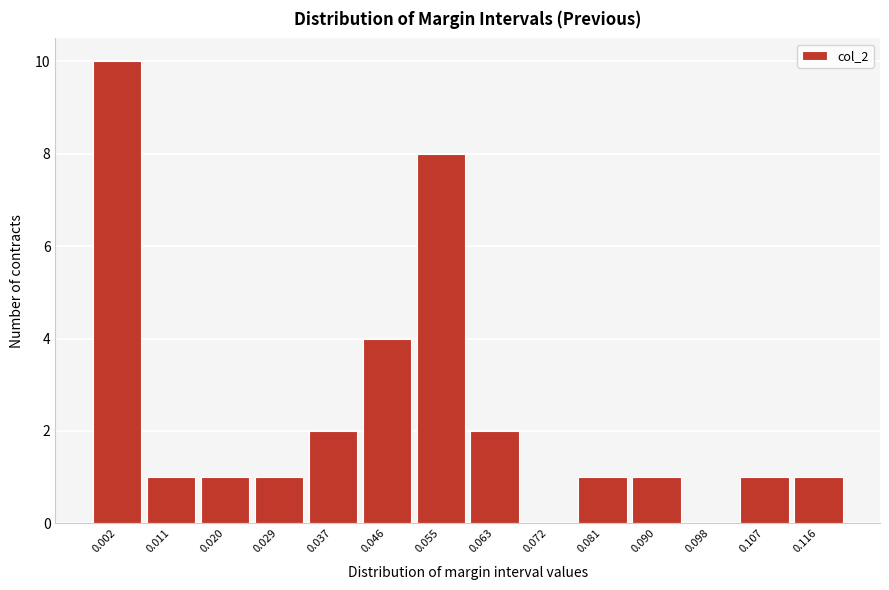

Reading right to left, transcribe all the data shown in this chart.

0.116=1	0.107=1	0.098=0	0.090=1	0.081=1	0.072=0	0.063=2	0.055=8	0.046=4	0.037=2	0.029=1	0.020=1	0.011=1	0.002=10